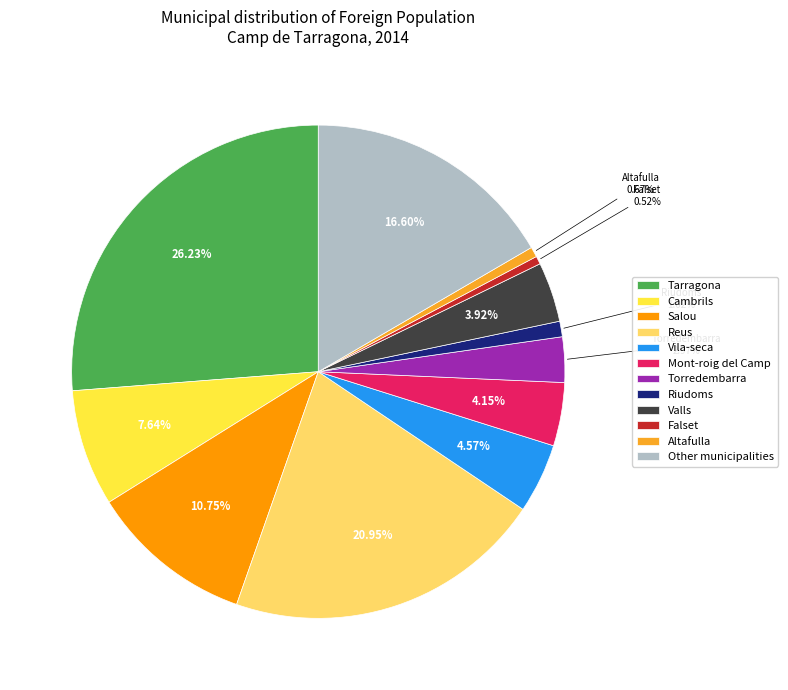

Is there a majority slice in this chart?

No